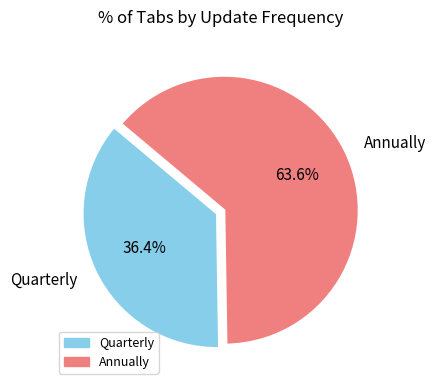

What is the majority slice?

Annually